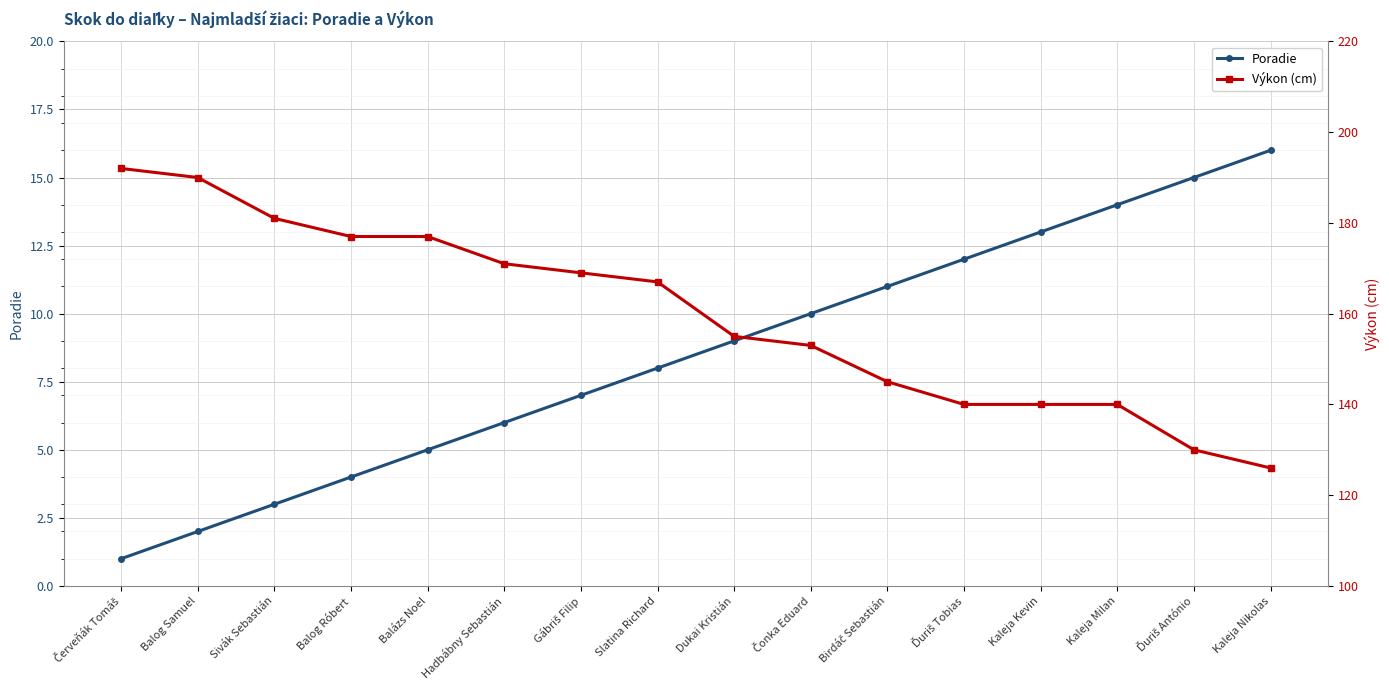

How many lines are shown in the chart?

2